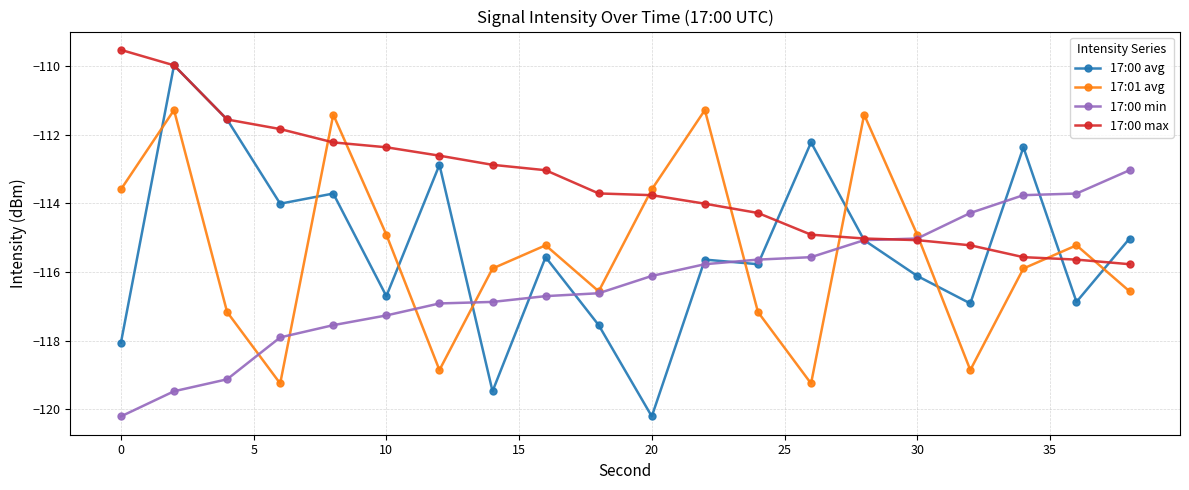

Which series has the widest spread of values?

17:00 avg